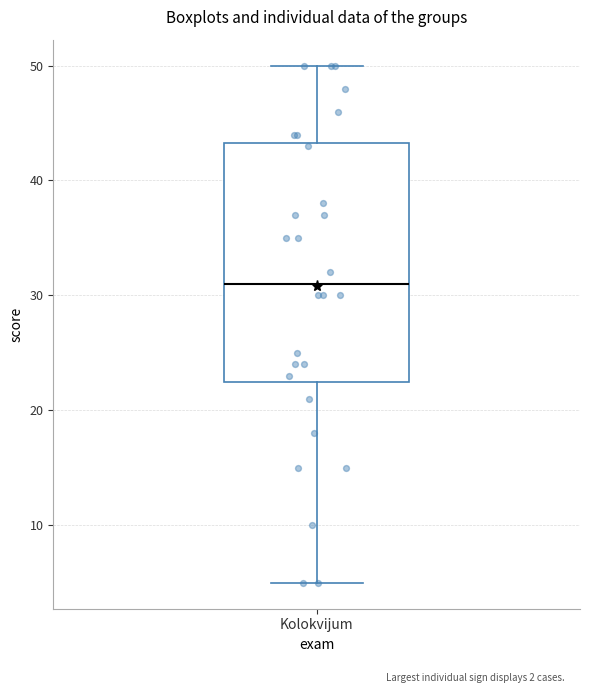

Read this box plot against the y-axis: the position of the median line, the range covered by the box, and the ends of both whiskers. The values are not printed on the chart, so give them approximately, as read against the axis.

median 31, box 23 to 43, whiskers 5 to 50